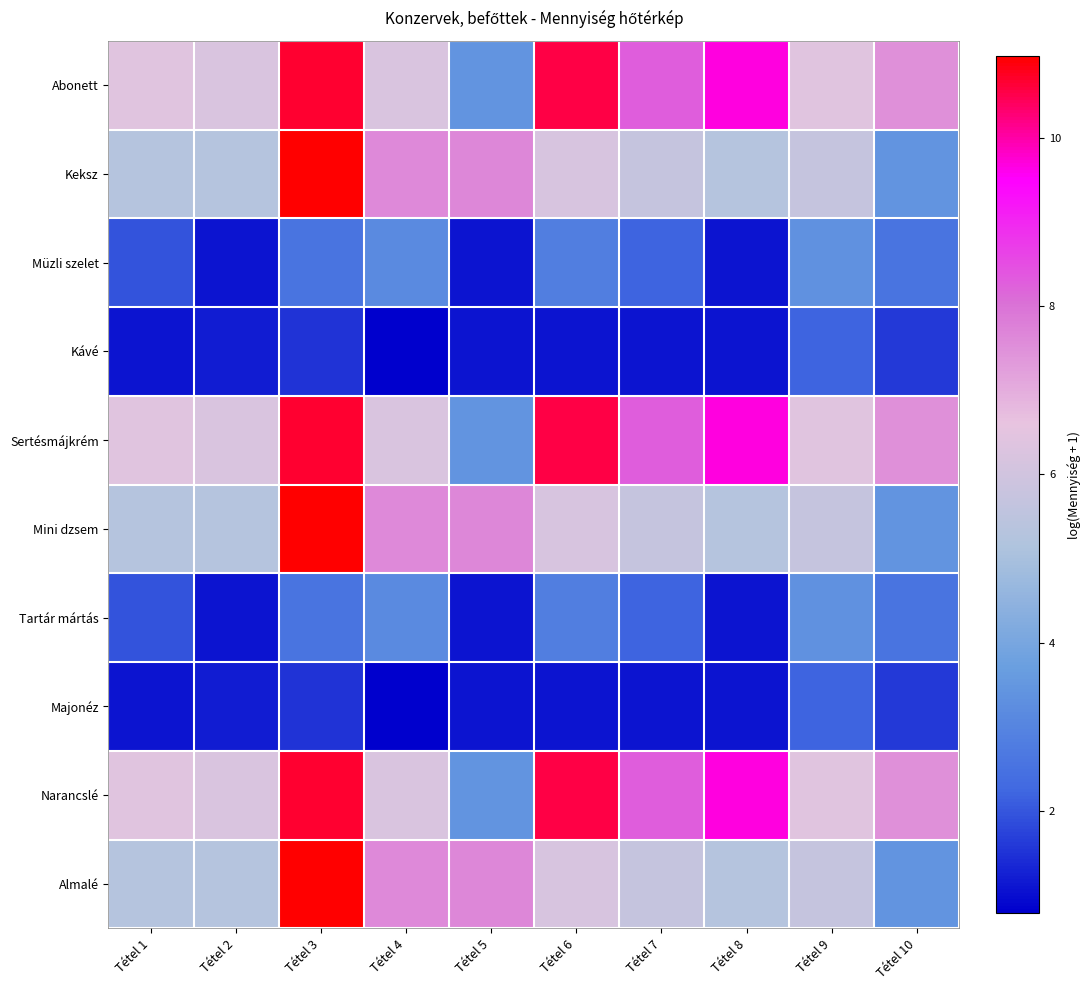

What is the spread (max minus min) of values at Tétel 1?

5.3